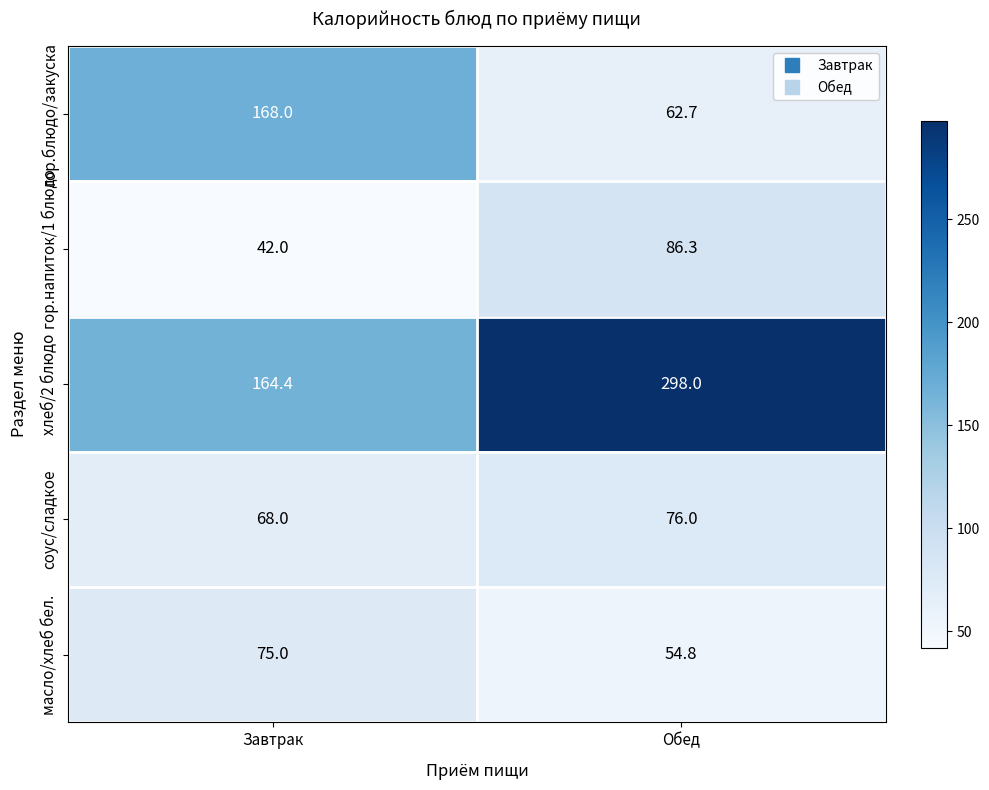

What is the total value across all series at Обед?

577.8